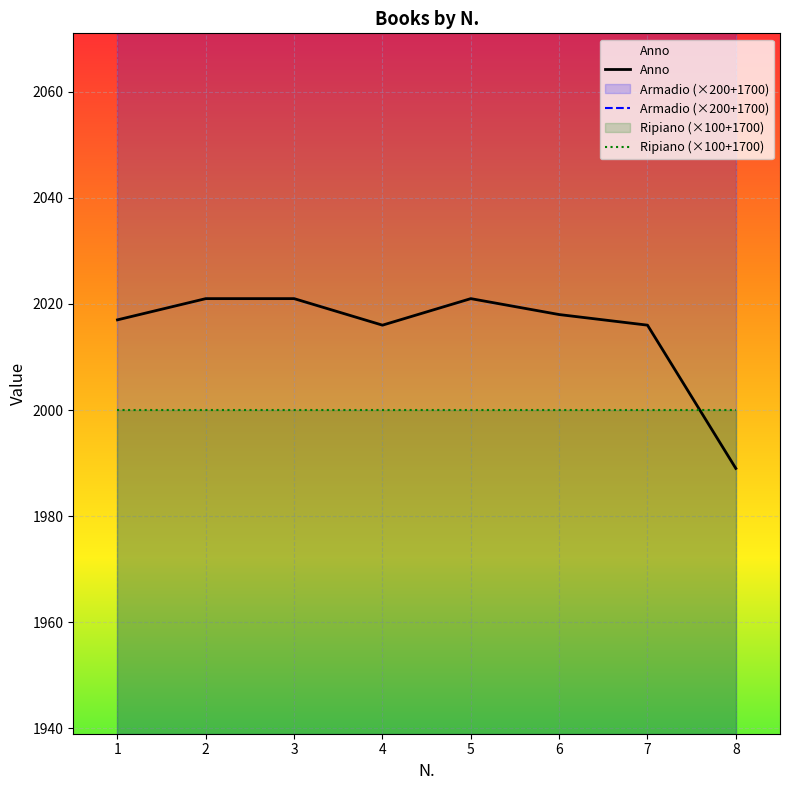

Rank the categories by Anno value from highest to lowest.

2, 3, 5, 6, 1, 4, 7, 8